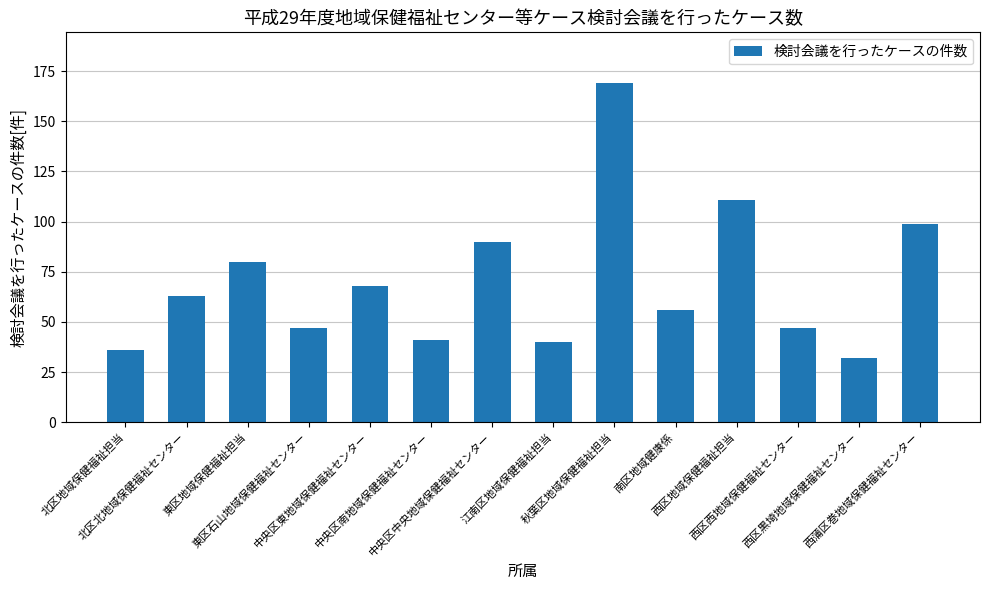

Is it true that the value at 西区黒埼地域保健福祉センター is 16?

False